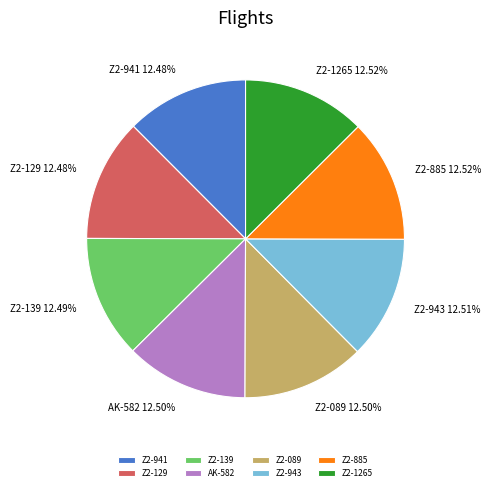

What is the ratio of the value at Z2-139 to the value at Z2-1265?

1.0